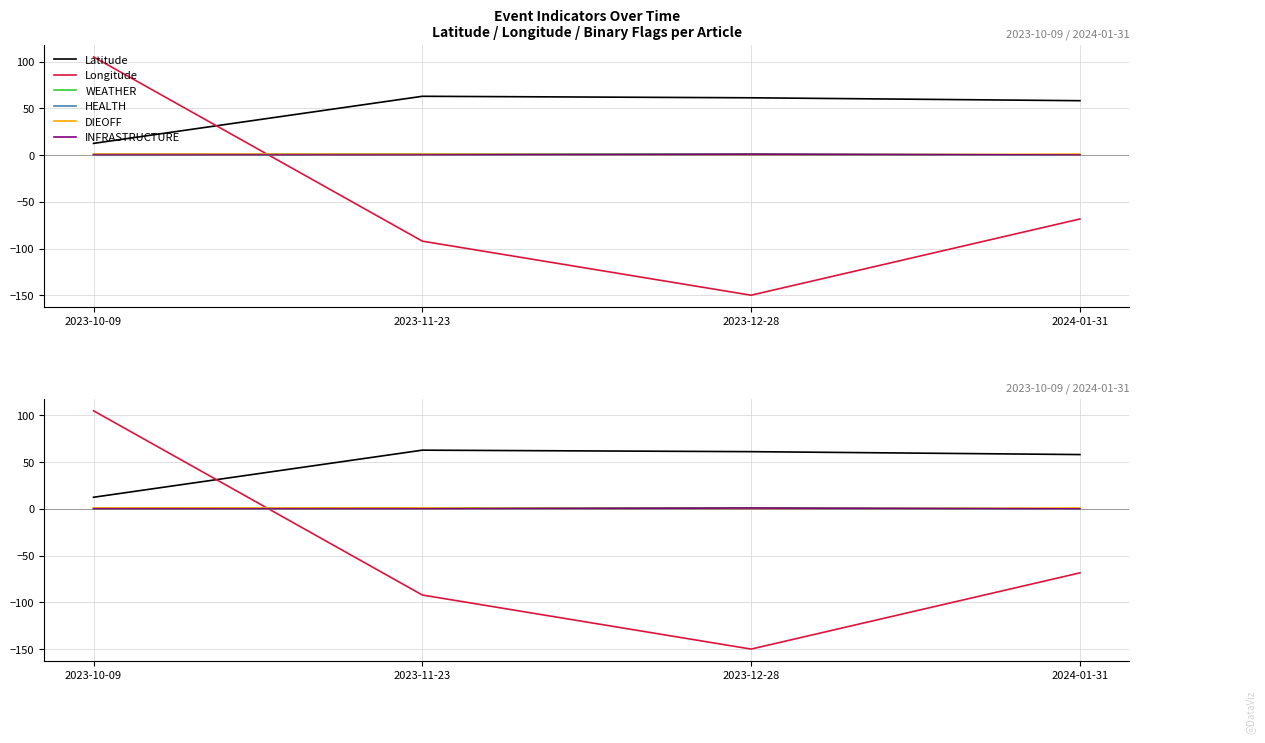

Does the chart display data point markers on the line(s)?

No